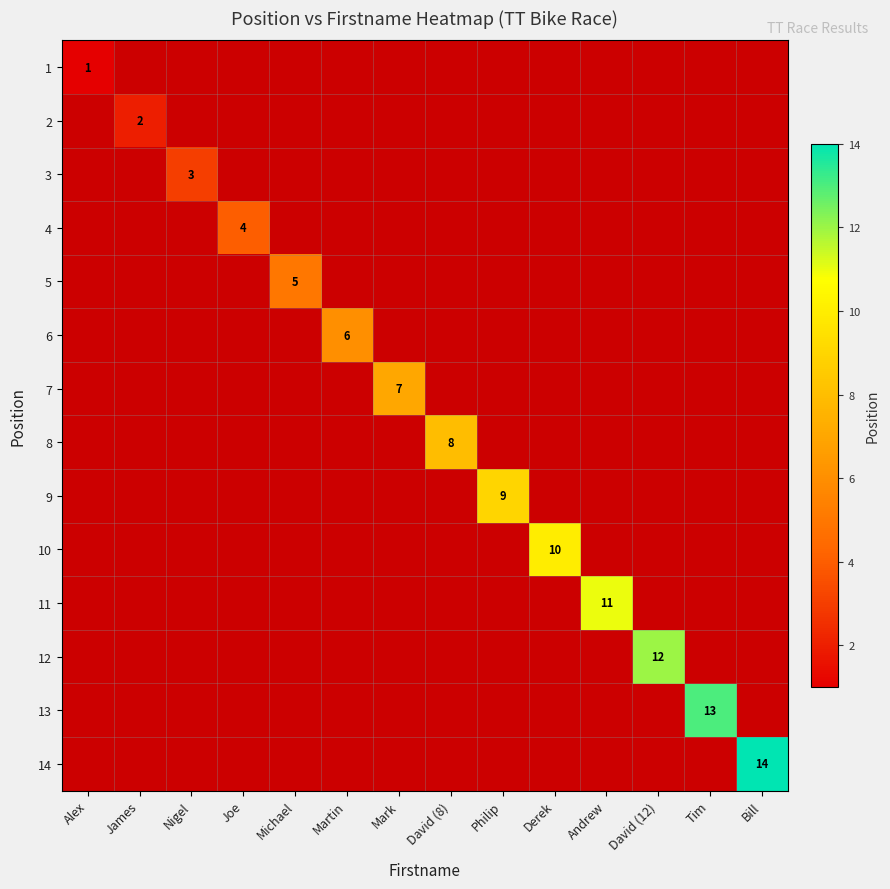

What is the maximum value shown in the chart?

14.0